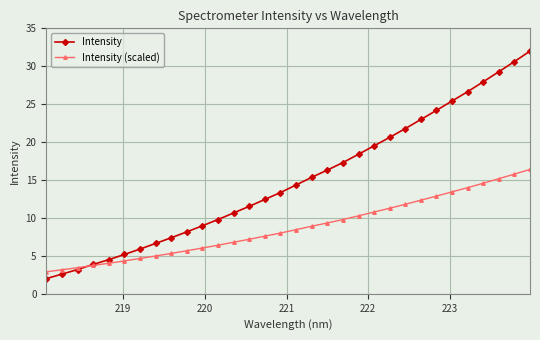

Reading left to right, what are all the values shown in this chart?

Intensity: 2.0	2.6	3.2	3.9	4.5	5.2	5.9	6.6	7.4	8.2	9.0	9.8	10.7	11.5	12.4	13.4	14.3	15.4	16.3	17.3	18.4	19.5	20.6	21.8	23.0	24.2	25.4	26.6	28.0	29.3	30.6	32.0
Intensity (scaled): 2.9	3.2	3.4	3.7	4.0	4.3	4.7	5.0	5.3	5.7	6.0	6.4	6.8	7.2	7.6	8.0	8.5	8.9	9.3	9.8	10.3	10.8	11.3	11.8	12.3	12.9	13.4	14.0	14.6	15.2	15.8	16.4